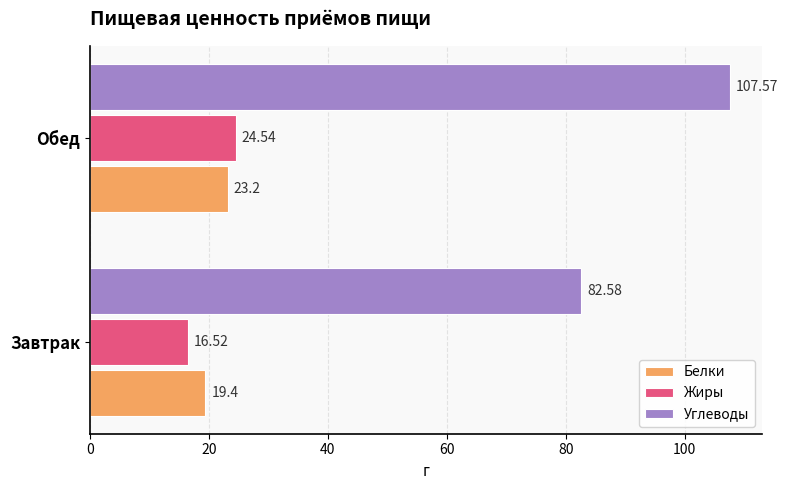

At which label is Углеводы closest to 95?

Завтрак